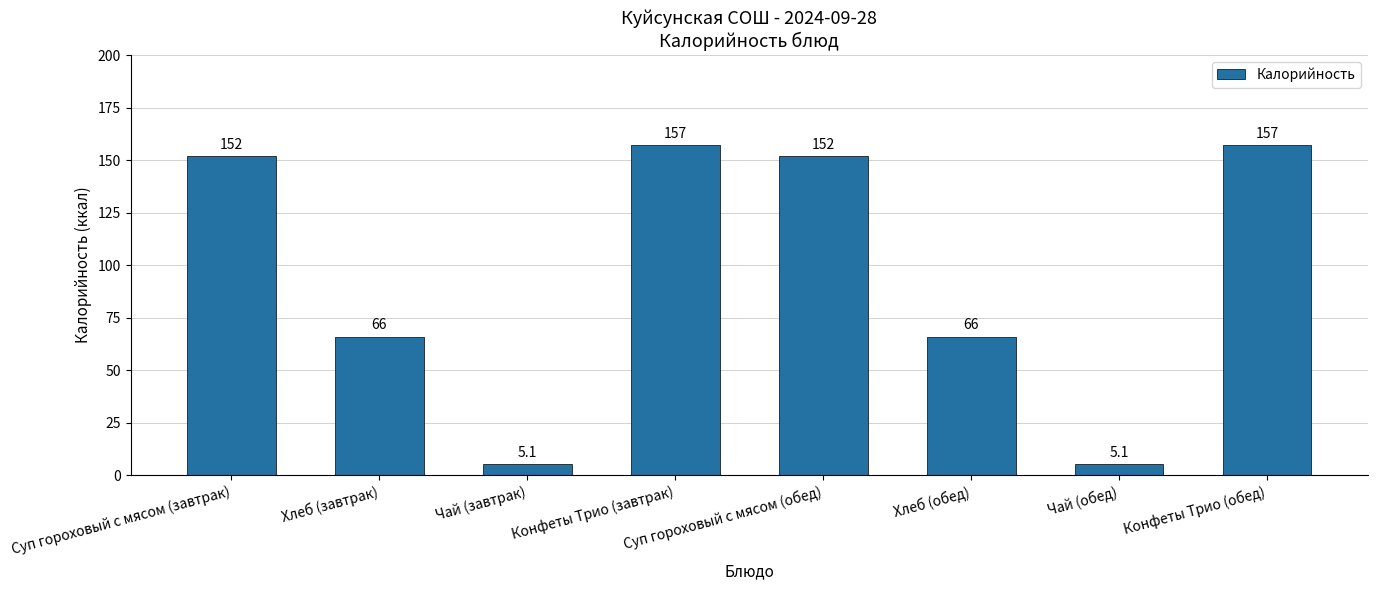

True or false: the data shows 115.5 at Хлеб (завтрак).

False